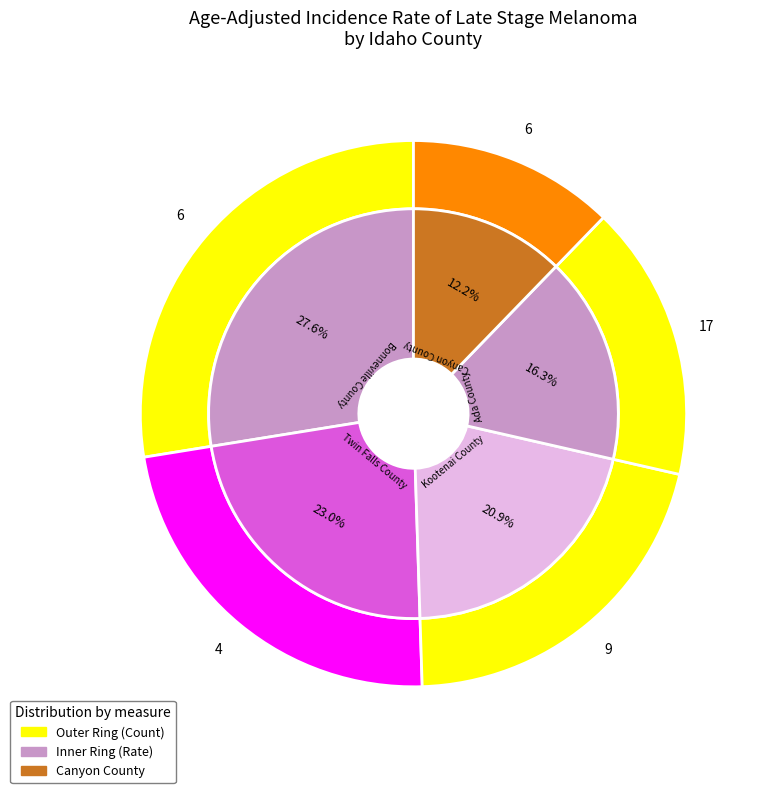

Combined, do Bonneville County and Kootenai County account for over 50%?

No